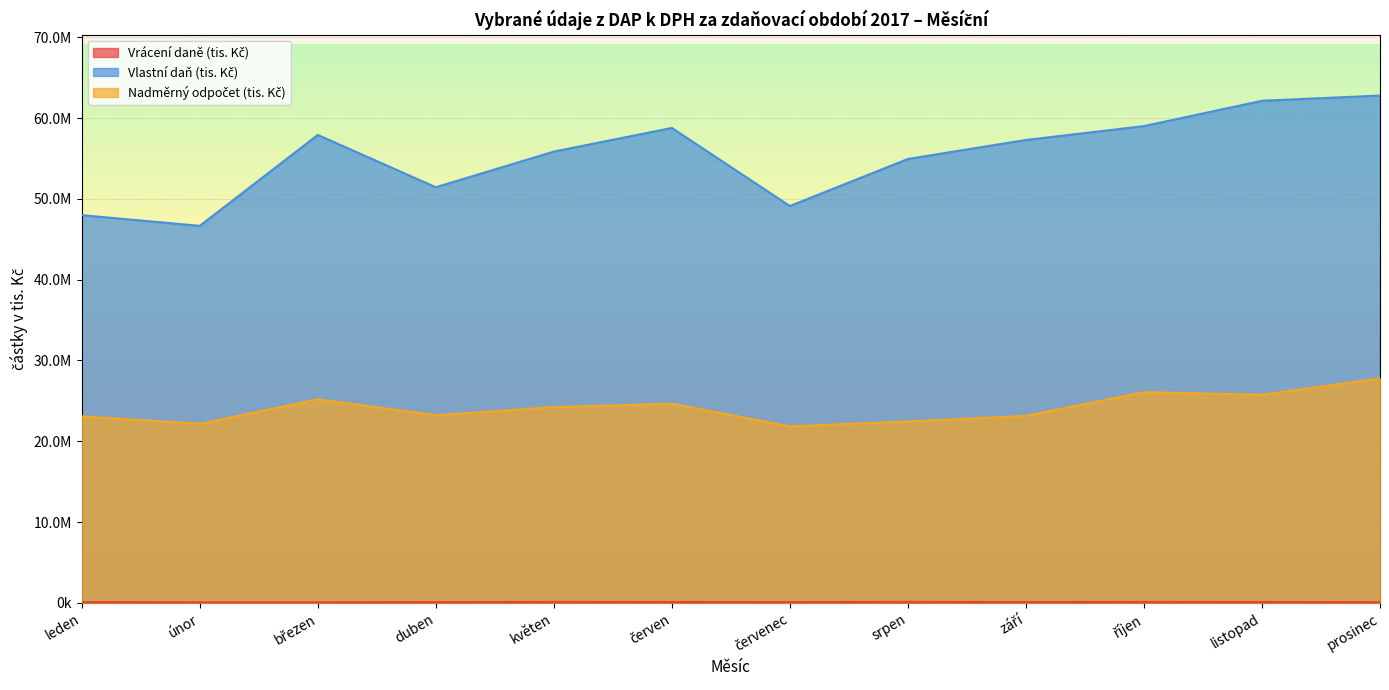

True or false: Nadměrný odpočet (tis. Kč) has more than 0 interior local peaks.

True